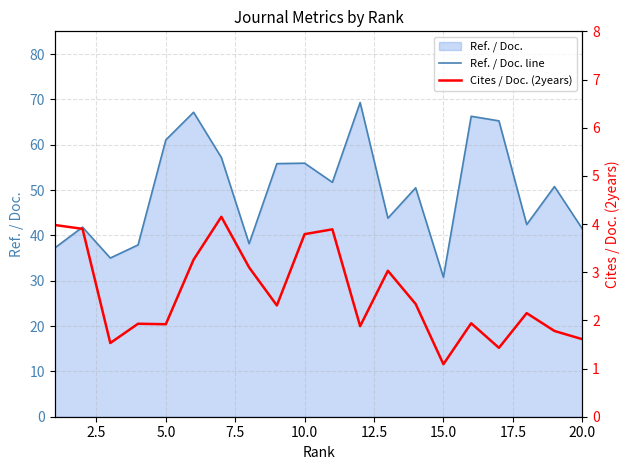

What is the minimum value for Ref. / Doc. line?

30.8